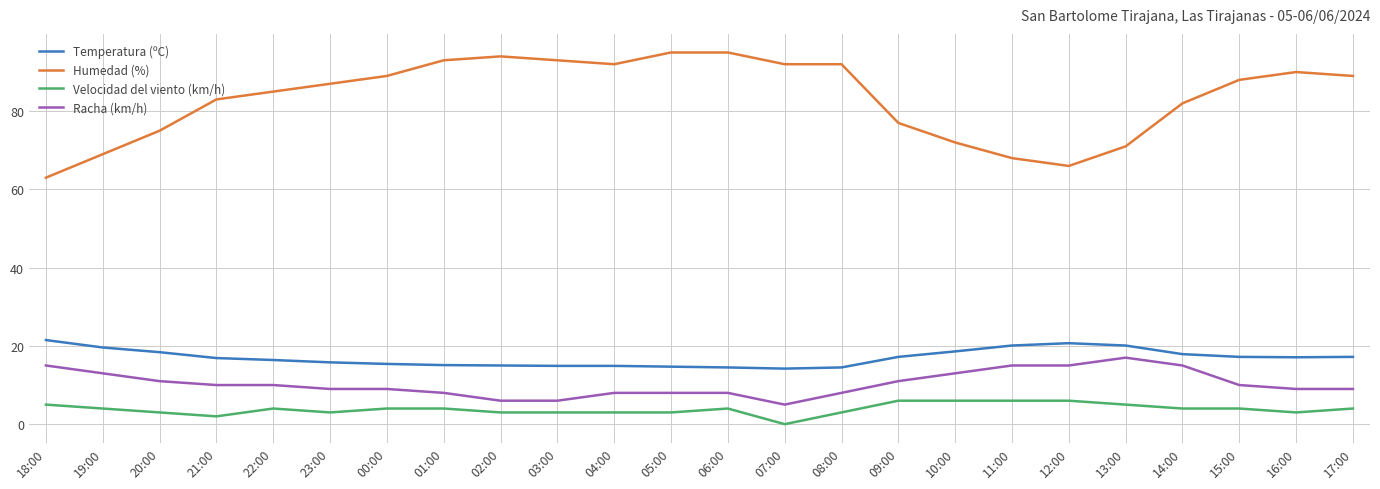

What is the total value across all series at 08:00?

117.5